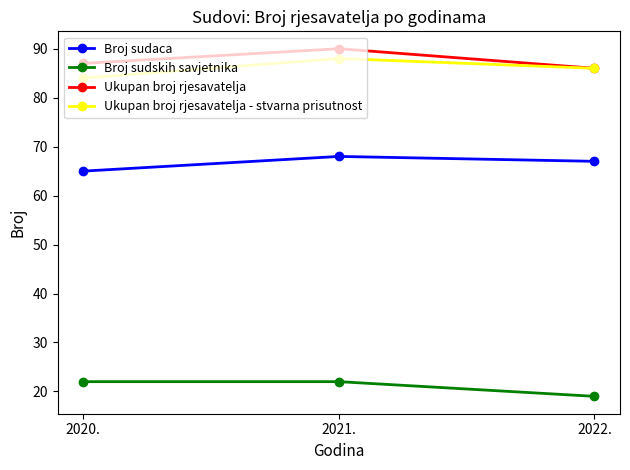

What is the difference between the highest and lowest values at 2021.?

68